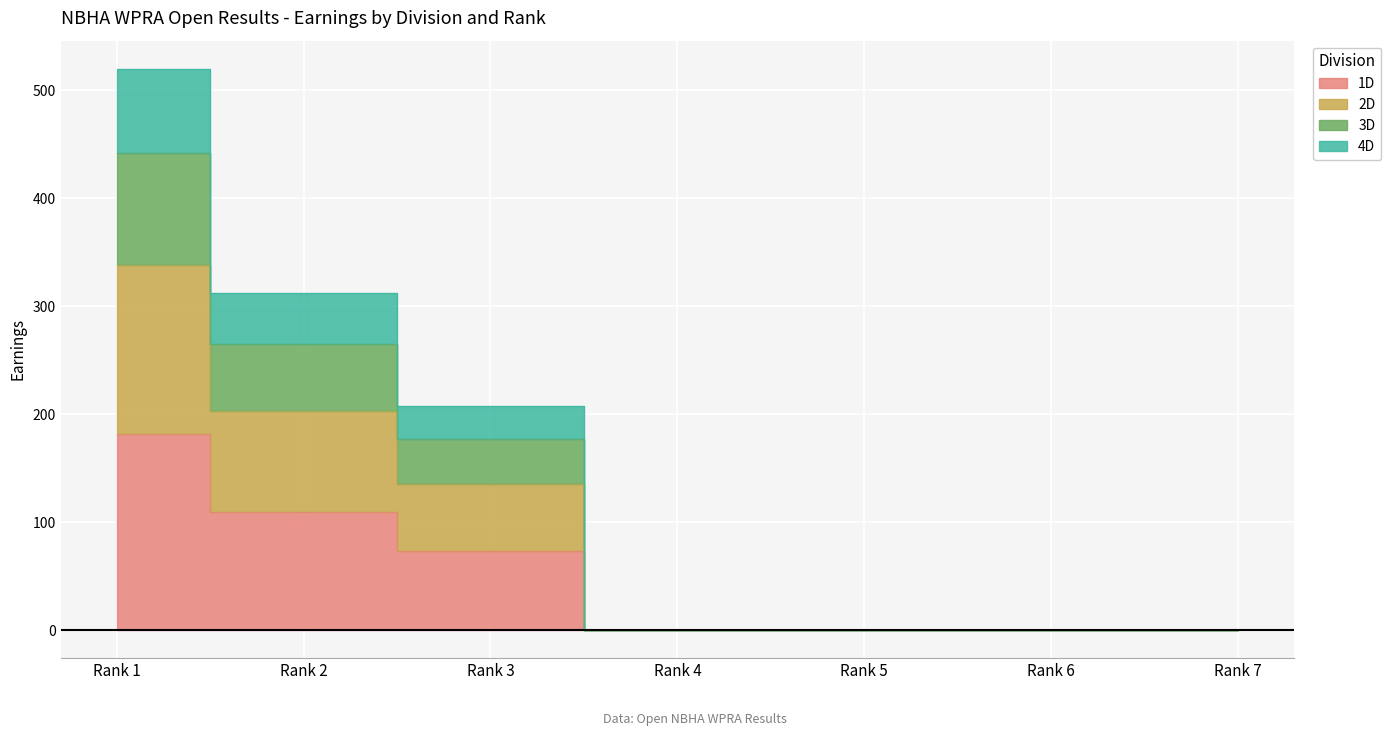

At which label does 1D reach its minimum?

Rank 4